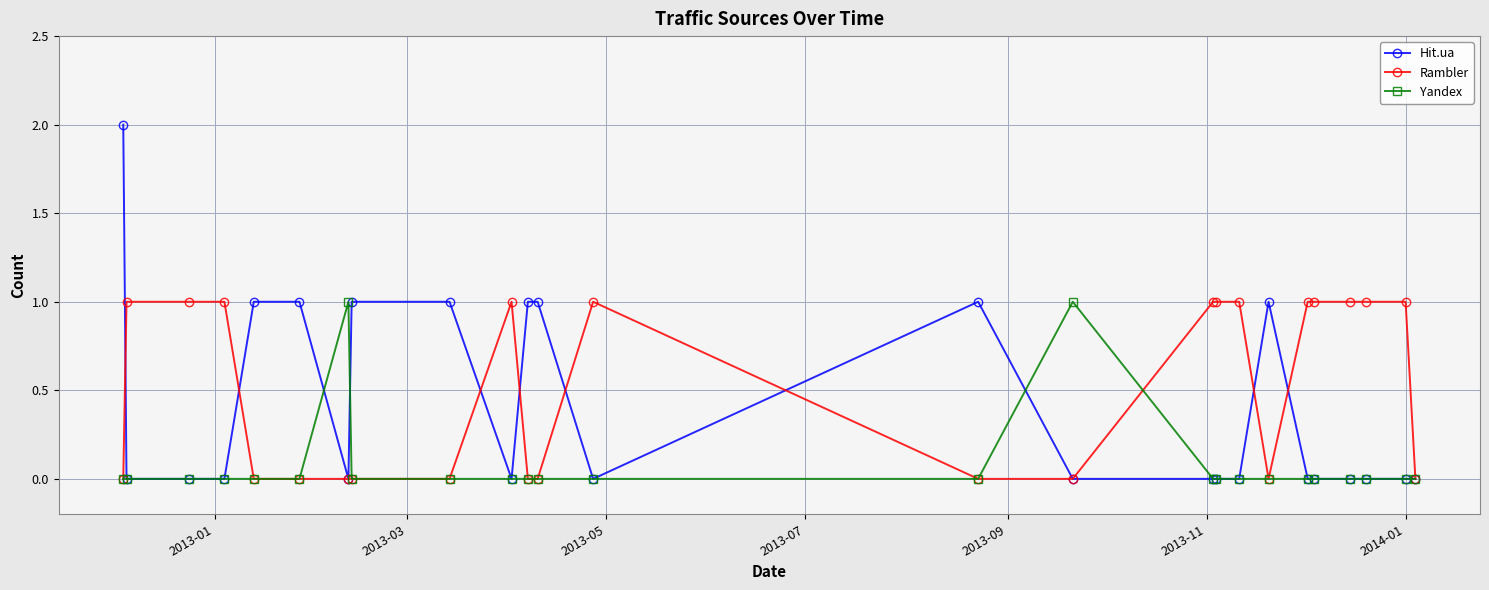

What is the value of the Rambler point at the 17th from the left?

1